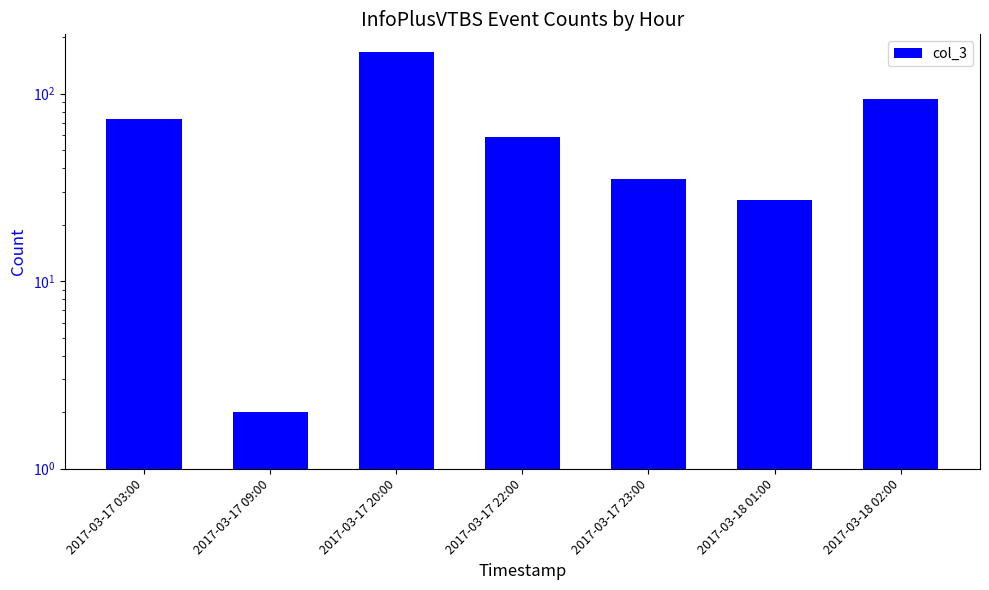

Reading left to right, extract all data points from this chart.

73	2	166	59	35	27	94